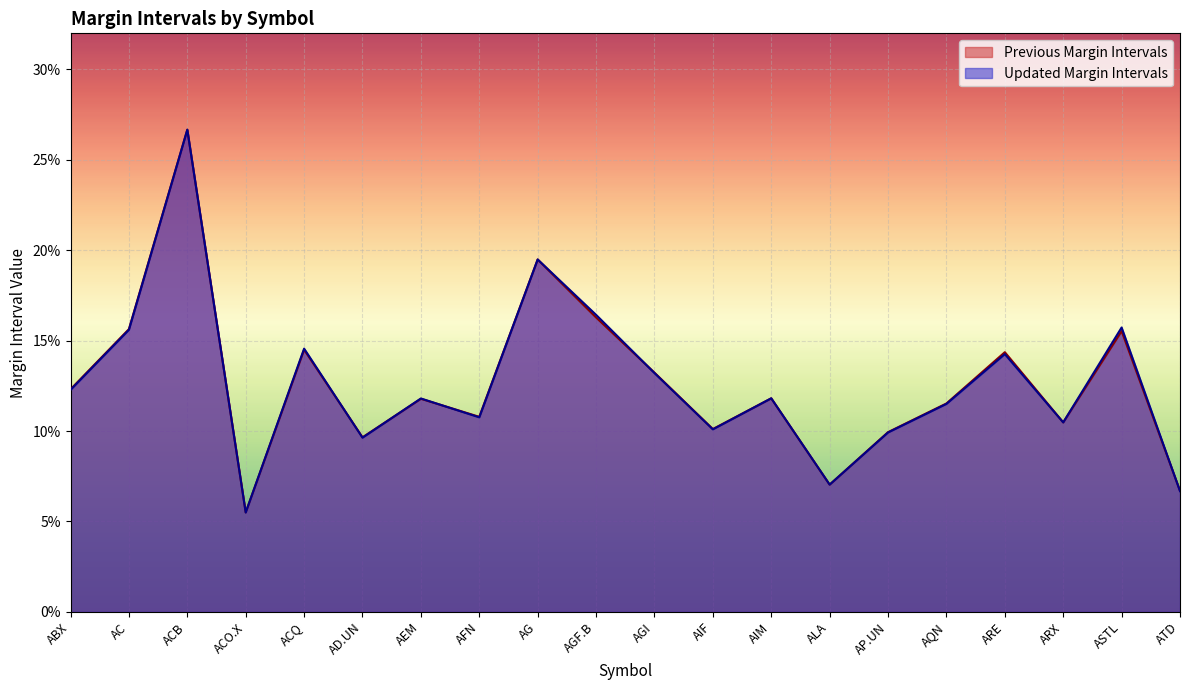

What is the average value of the Updated Margin Intervals series?

0.1